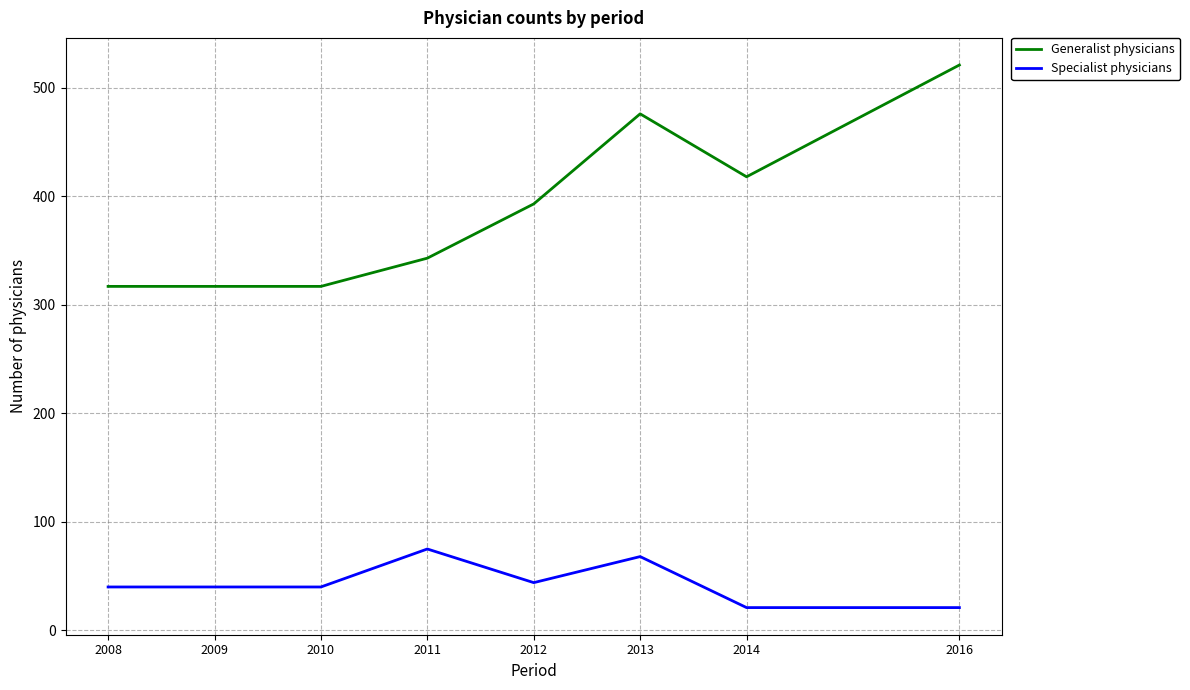

What is the greatest value displayed?

521